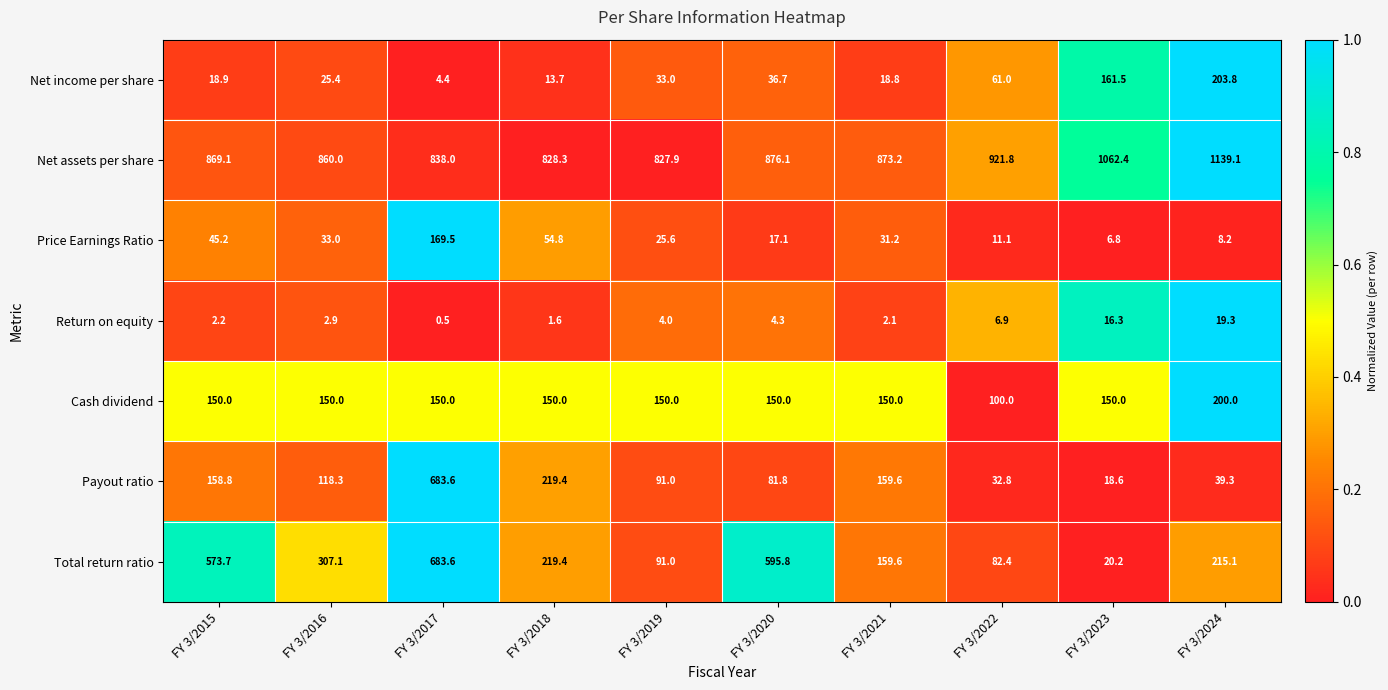

Between FY 3/2015 and FY 3/2021, which series saw the biggest shift?

Total return ratio